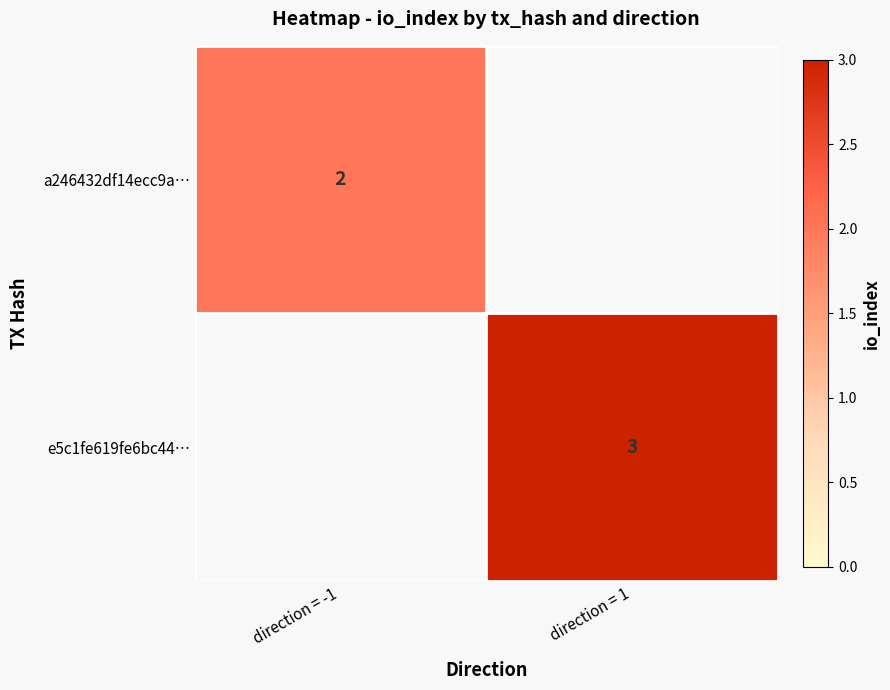

True or false: e5c1fe619fe6bc44… has a value of 3 at direction = 1.

True